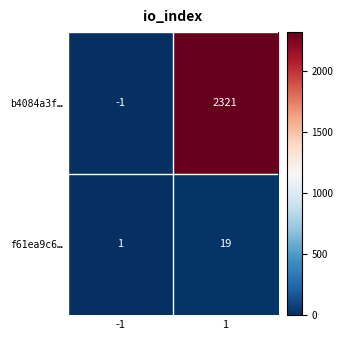

Is it true that f61ea9c6… equals 1 at -1?

True